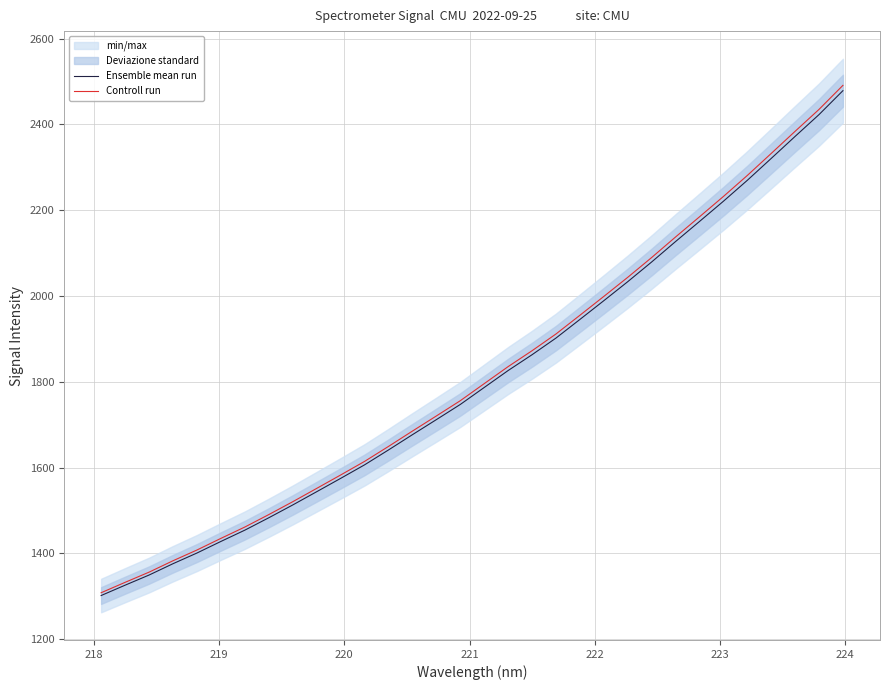

What is the difference between the second highest and second lowest values in the Controll run series?

1102.2